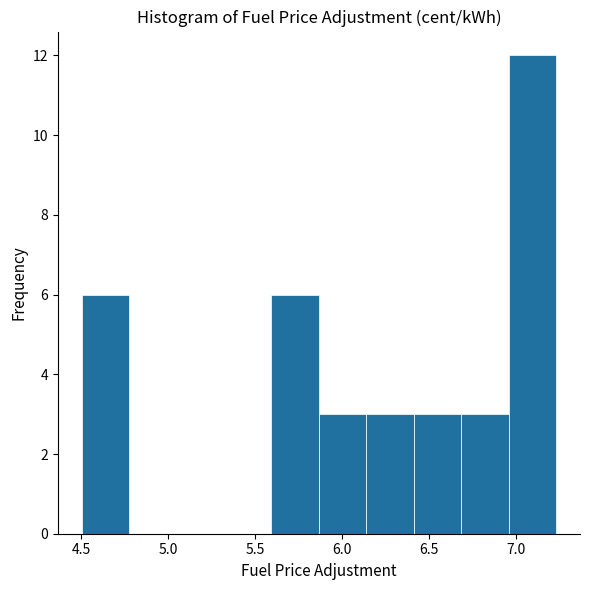

Reading left to right, list every bar in this chart as the range it spans on the x-axis followed by its height. Neither the bar edges nor the heights are printed on the chart, so give them approximately, as read against the axes.

4.50 to 4.80: 6
4.80 to 5.05: 0
5.05 to 5.30: 0
5.30 to 5.60: 0
5.60 to 5.85: 6
5.85 to 6.15: 3
6.15 to 6.40: 3
6.40 to 6.70: 3
6.70 to 6.95: 3
6.95 to 7.25: 12